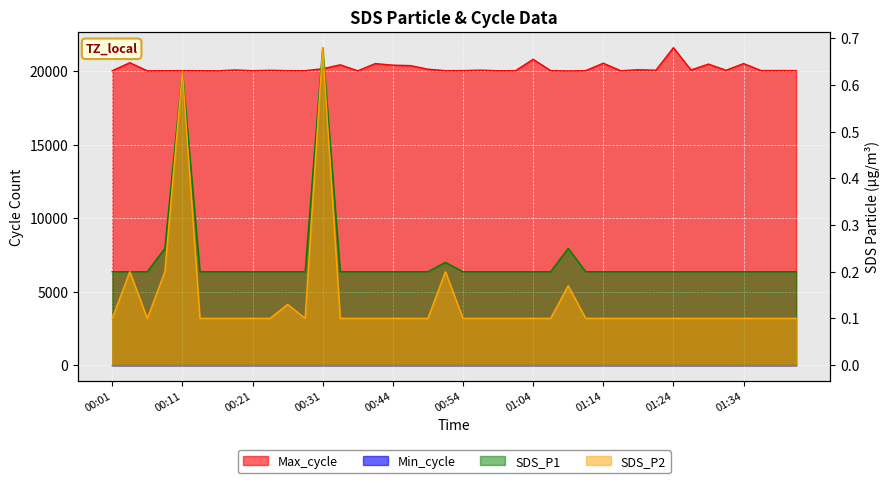

True or false: Max_cycle has a value of 33853.7 at 01:06.

False